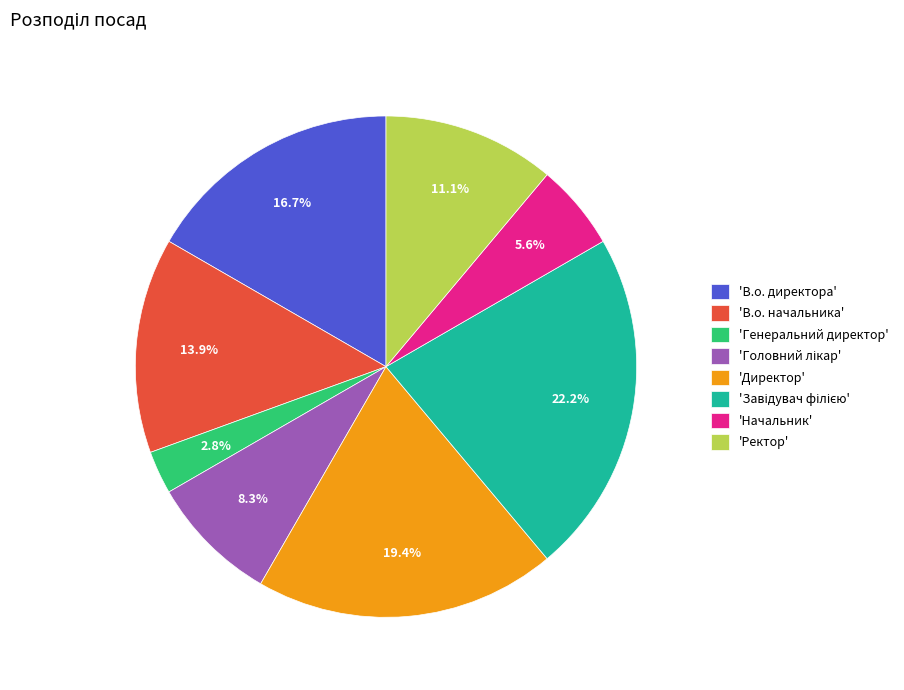

Count the number of slices in the pie.

8